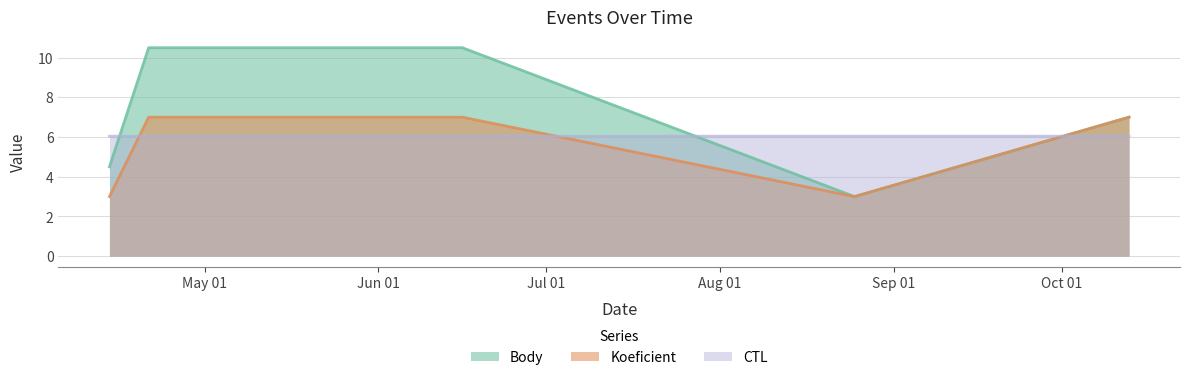

What is the difference between the maximum and second lowest values in the Body series?

6.0